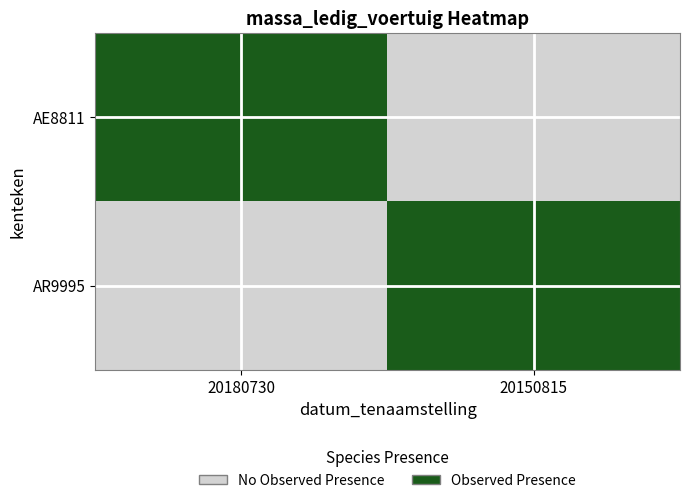

Rank the series at 20150815 from lowest to highest value.

AE8811, AR9995